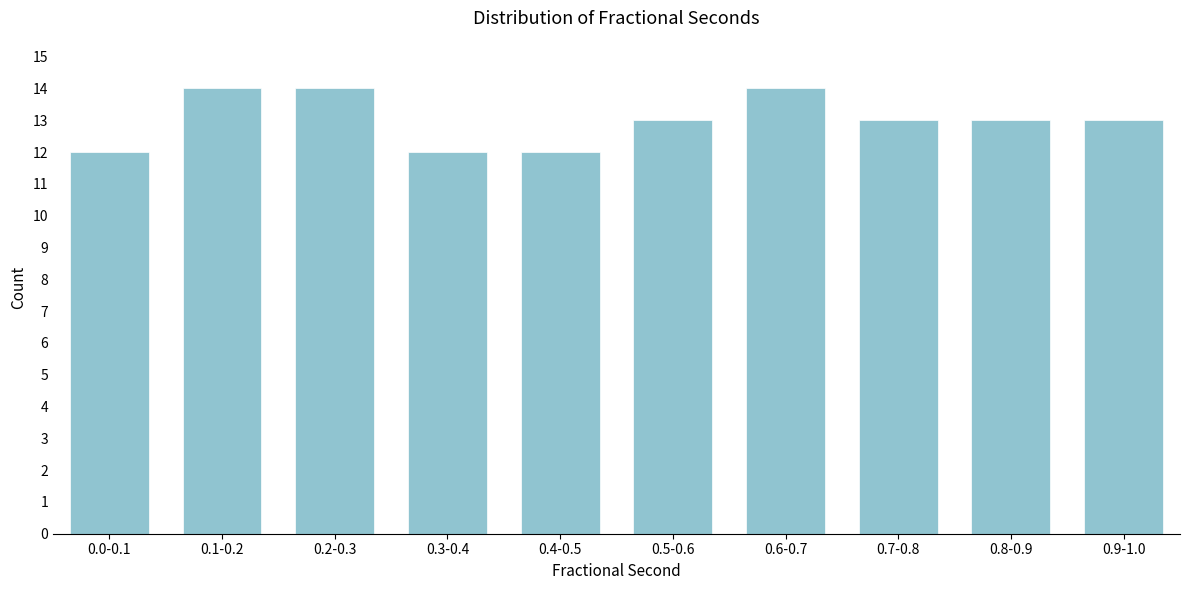

Reading left to right, extract all data points from this chart.

12	14	14	12	12	13	14	13	13	13